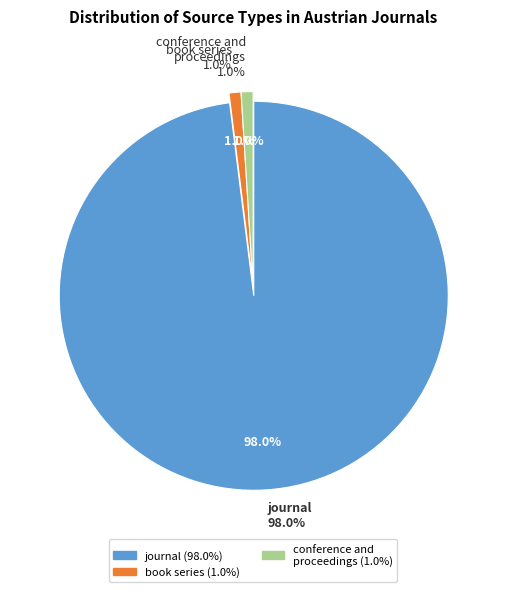

What is the smallest slice in the pie chart?

book series